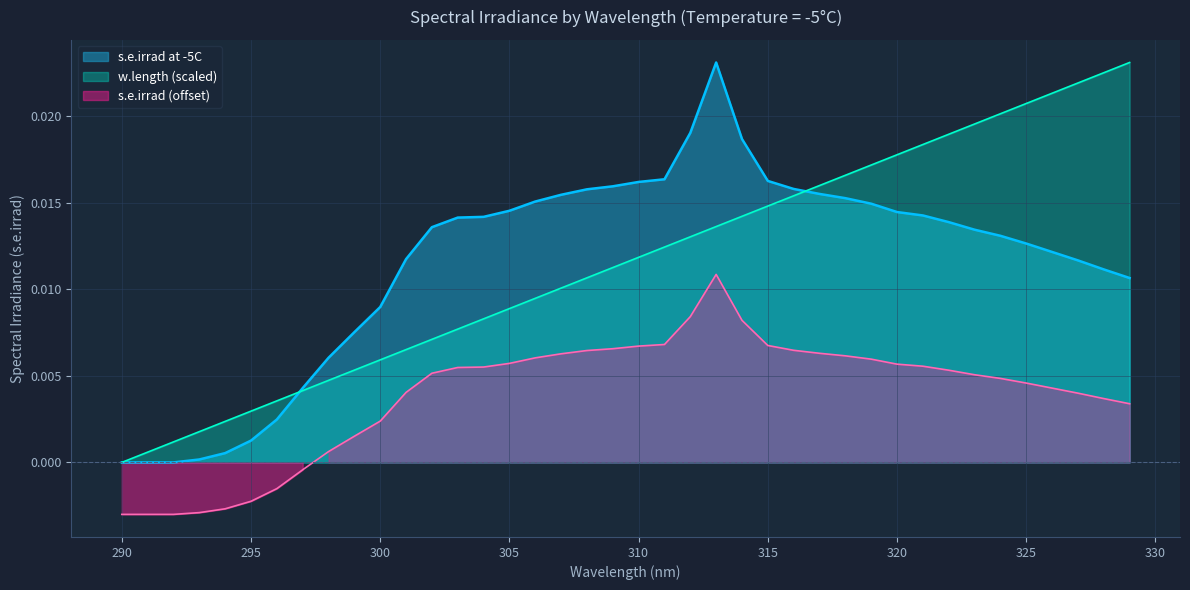

True or false: w.length (norm) and s.e.irrad at -5C intersect in this chart.

False